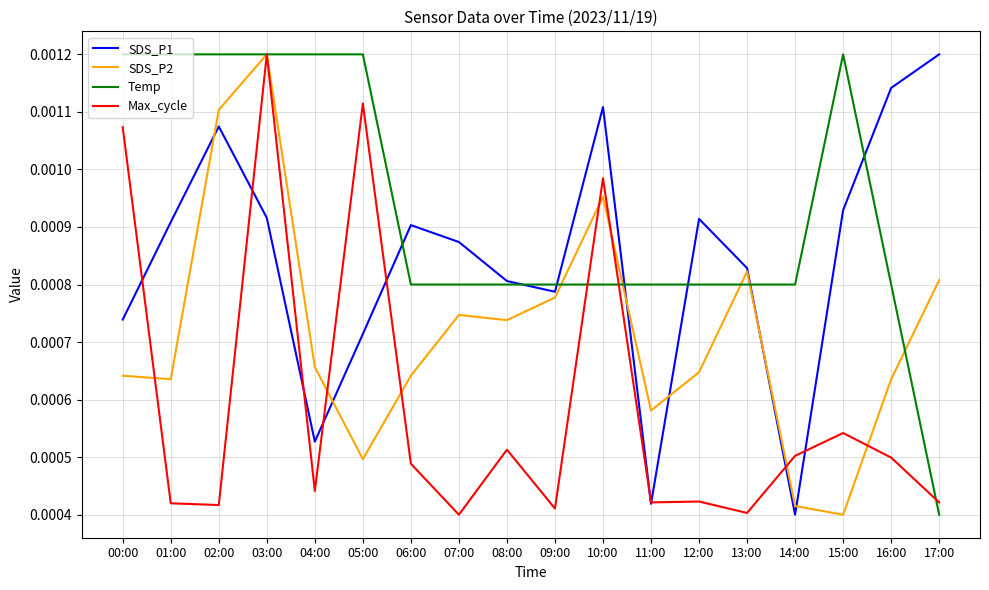

List the series in order of their overall mean, lowest first.

Max_cycle, SDS_P2, SDS_P1, Temp